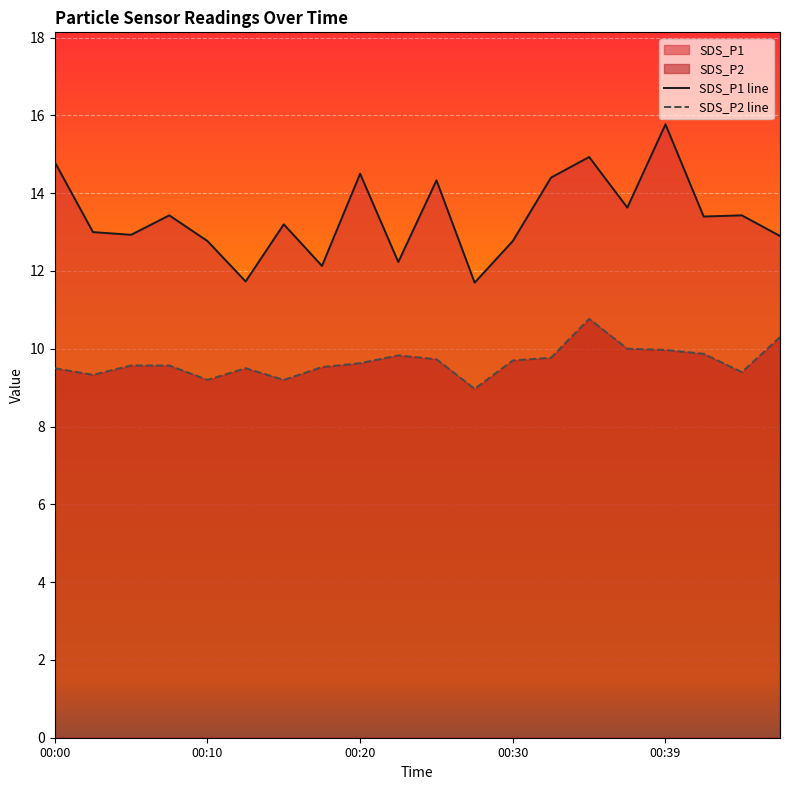

Does the chart display data point markers on the line(s)?

No